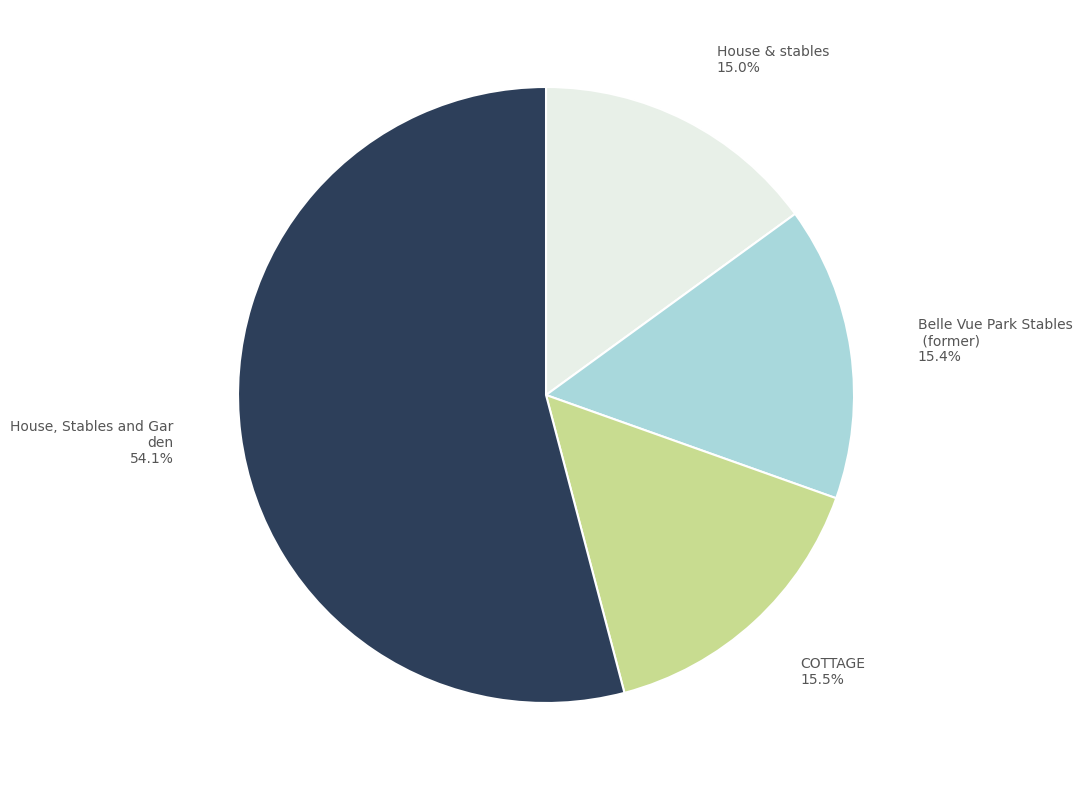

Is there any slice that represents more than half of the pie?

Yes